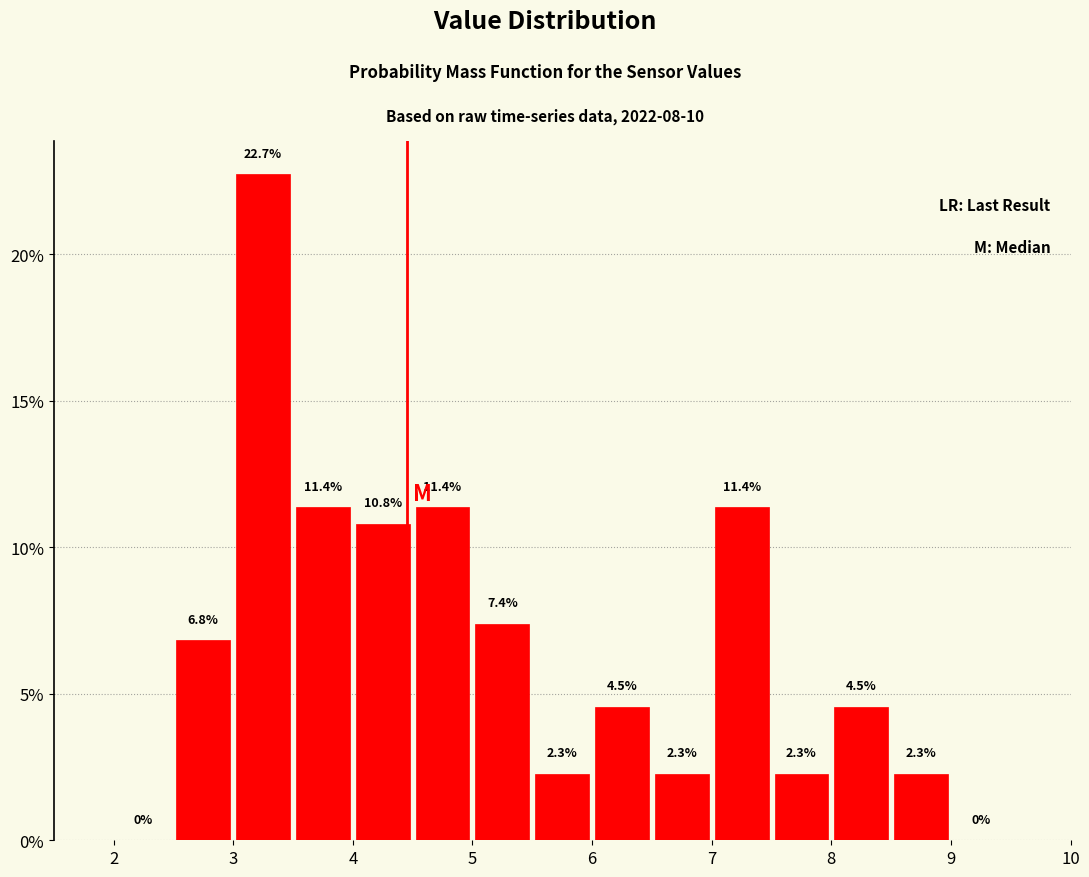

Reading left to right, list every bar in this chart as the range it spans on the x-axis followed by its height.

2.0 to 2.5: 0.0
2.5 to 3.0: 6.8
3.0 to 3.5: 22.7
3.5 to 4.0: 11.4
4.0 to 4.5: 10.8
4.5 to 5.0: 11.4
5.0 to 5.5: 7.4
5.5 to 6.0: 2.3
6.0 to 6.5: 4.5
6.5 to 7.0: 2.3
7.0 to 7.5: 11.4
7.5 to 8.0: 2.3
8.0 to 8.5: 4.5
8.5 to 9.0: 2.3
9.0 to 9.5: 0.0